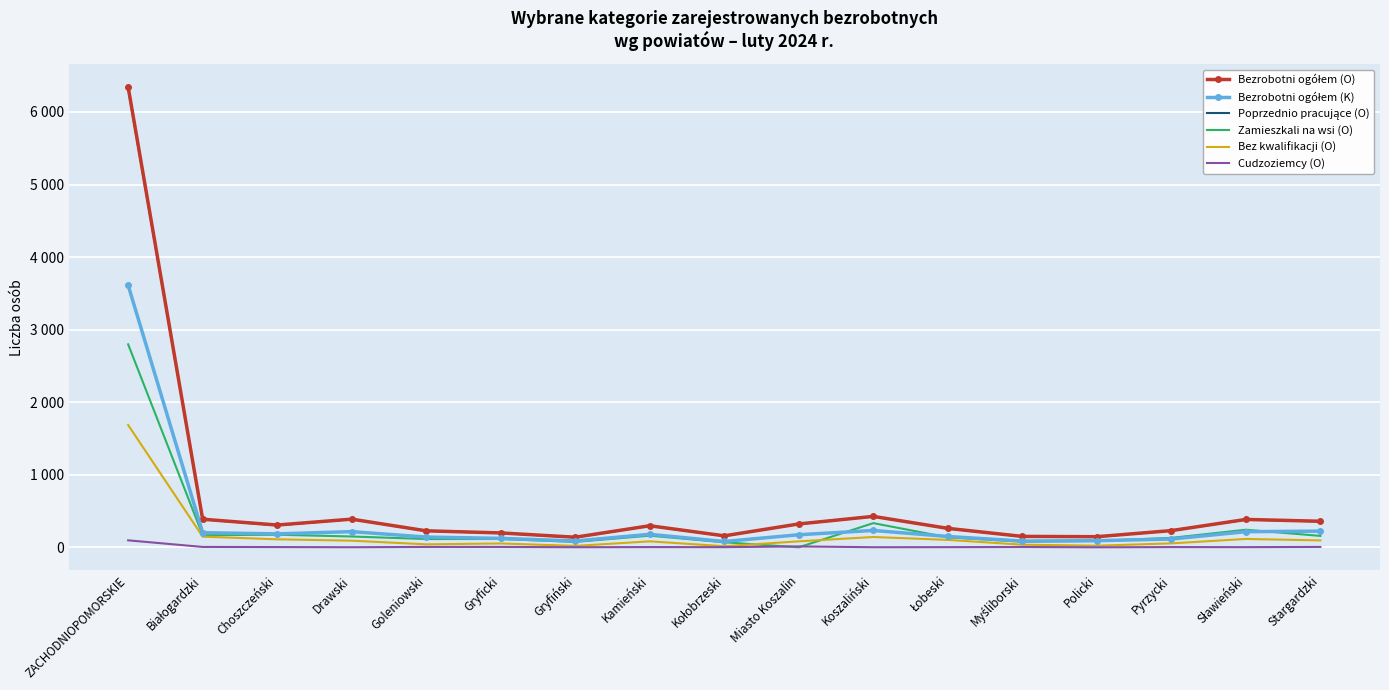

Rank the categories by Bezrobotni ogółem (O) value from lowest to highest.

Gryfiński, Policki, Myśliborski, Kołobrzeski, Gryficki, Goleniowski, Pyrzycki, Łobeski, Kamieński, Choszczeński, Miasto Koszalin, Stargardzki, Sławieński, Białogardzki, Drawski, Koszaliński, ZACHODNIOPOMORSKIE